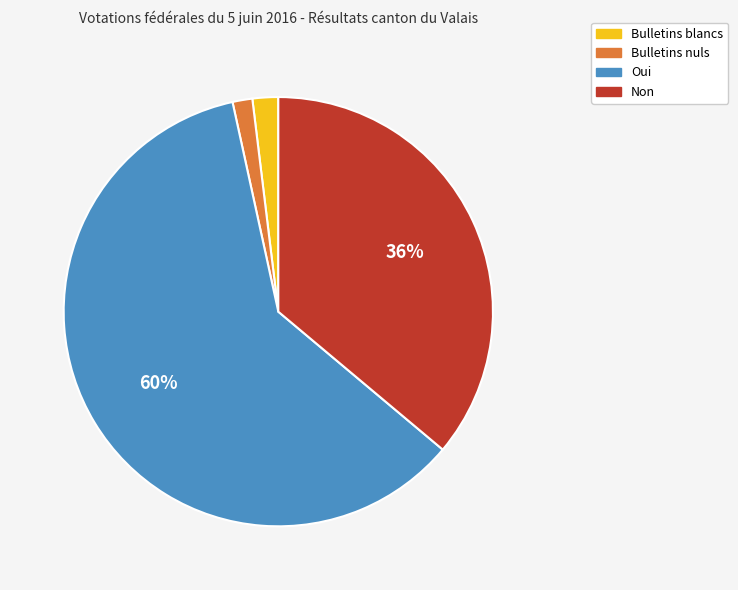

What is the largest slice in the pie chart?

Oui